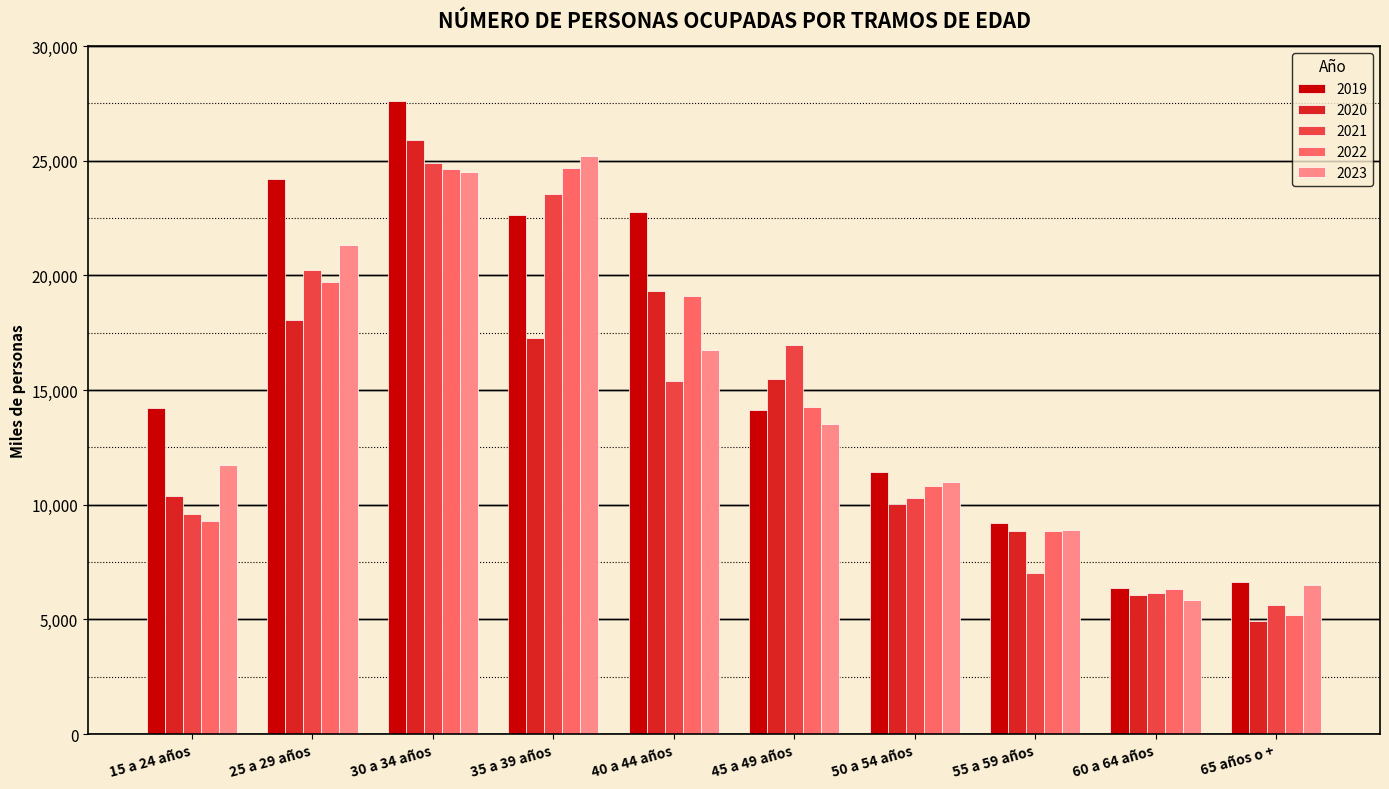

Which series changed the most between 30 a 34 años and 60 a 64 años?

2019